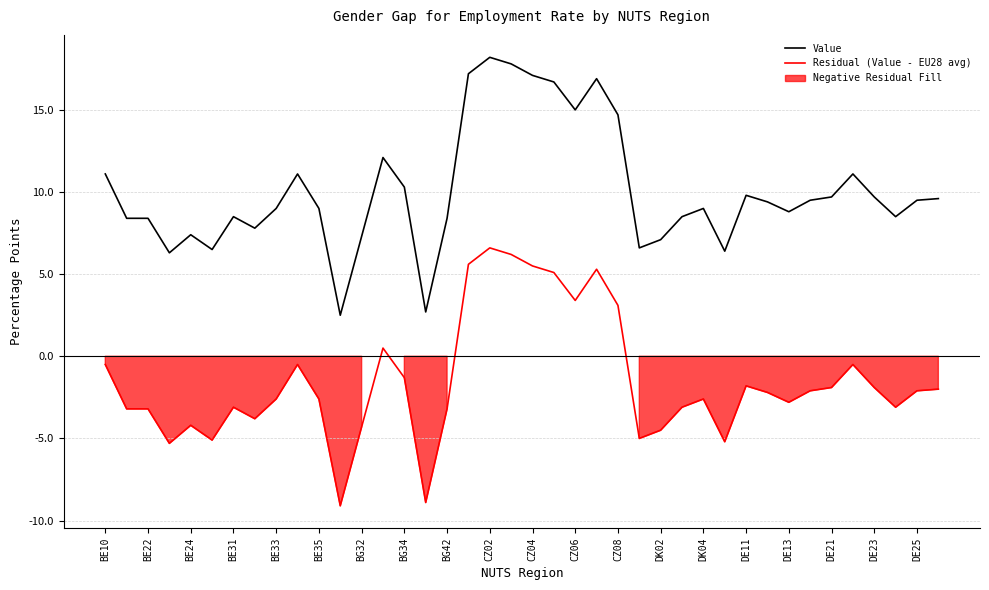

How many interior local peaks does the Value series have?

10